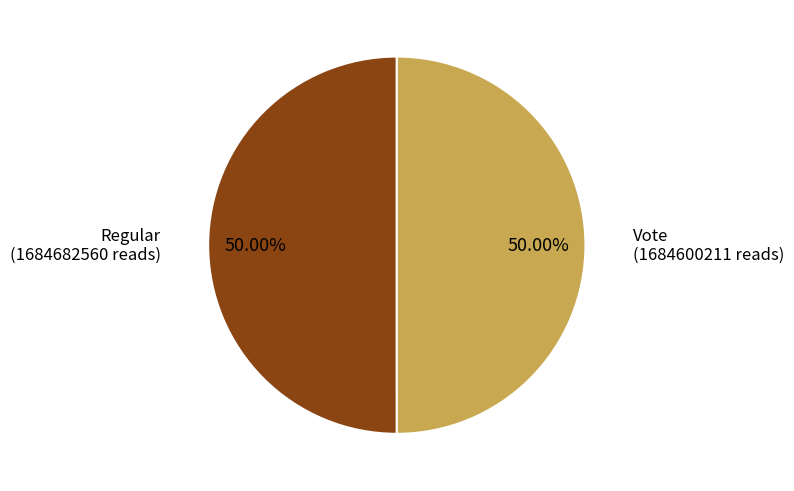

To the nearest percent, what percentage of the pie is Vote?

50%